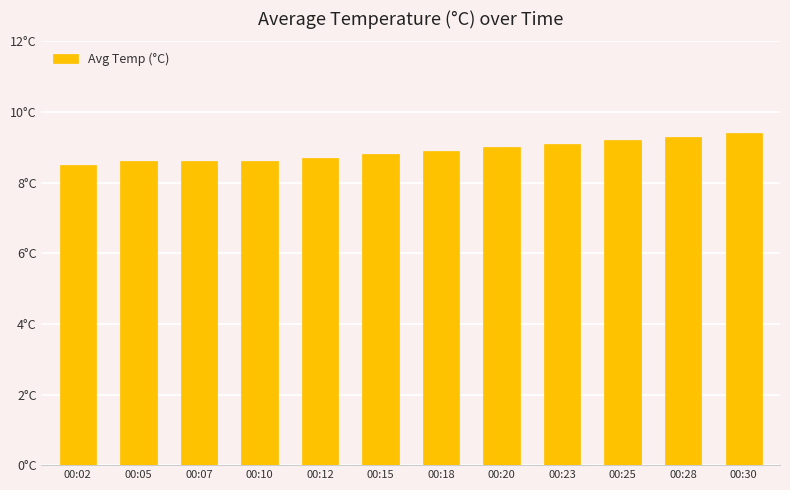

What is the ratio of the value at 00:28 to the value at 00:10?

1.1